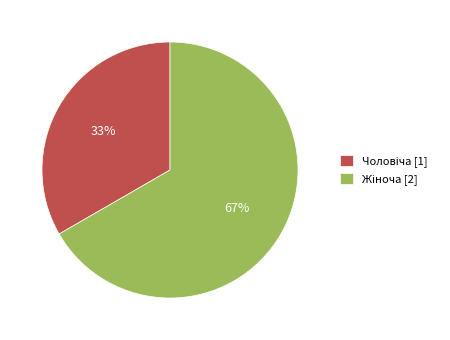

To the nearest percent, what is the average slice percentage?

50%